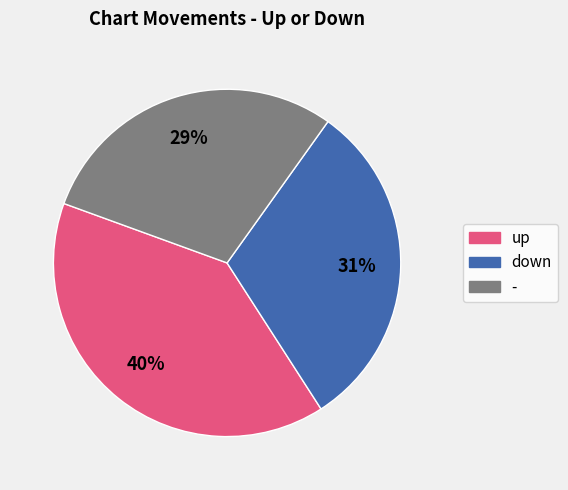

Do - and up together represent more than half of the pie?

Yes